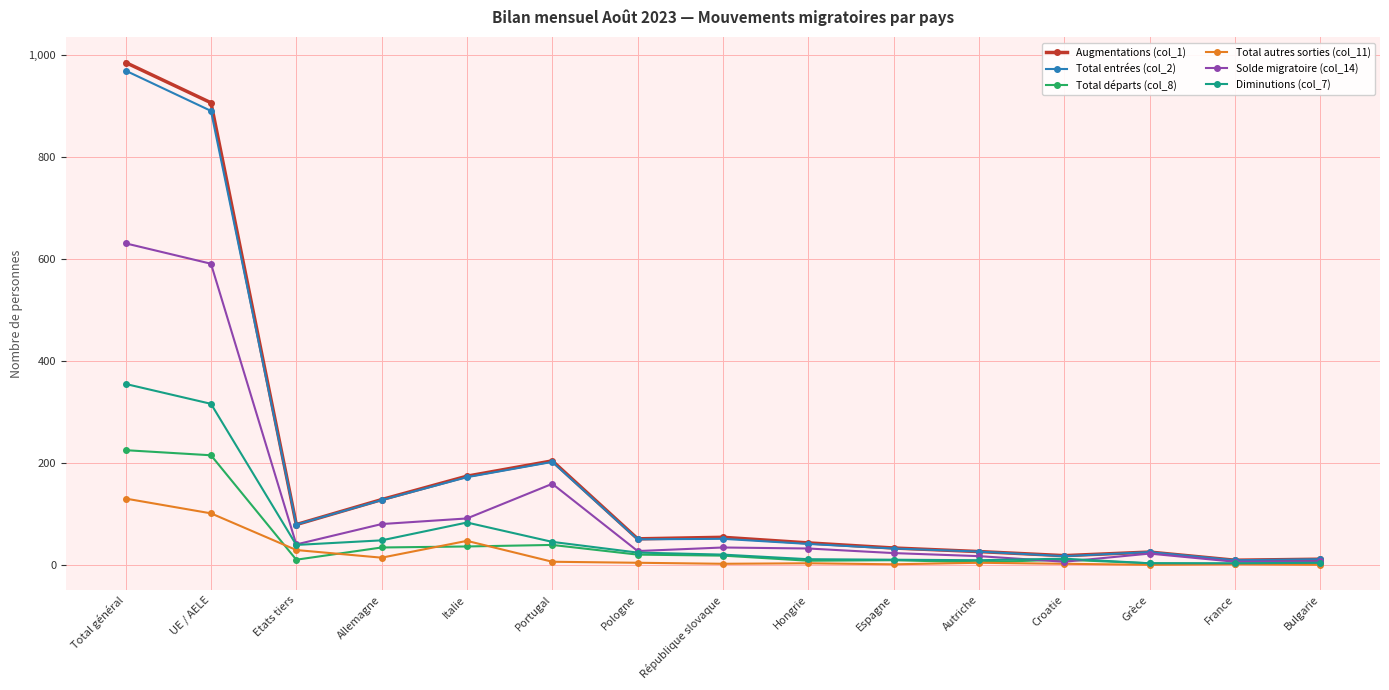

What is the sum of all Total départs (col_8) values?

638